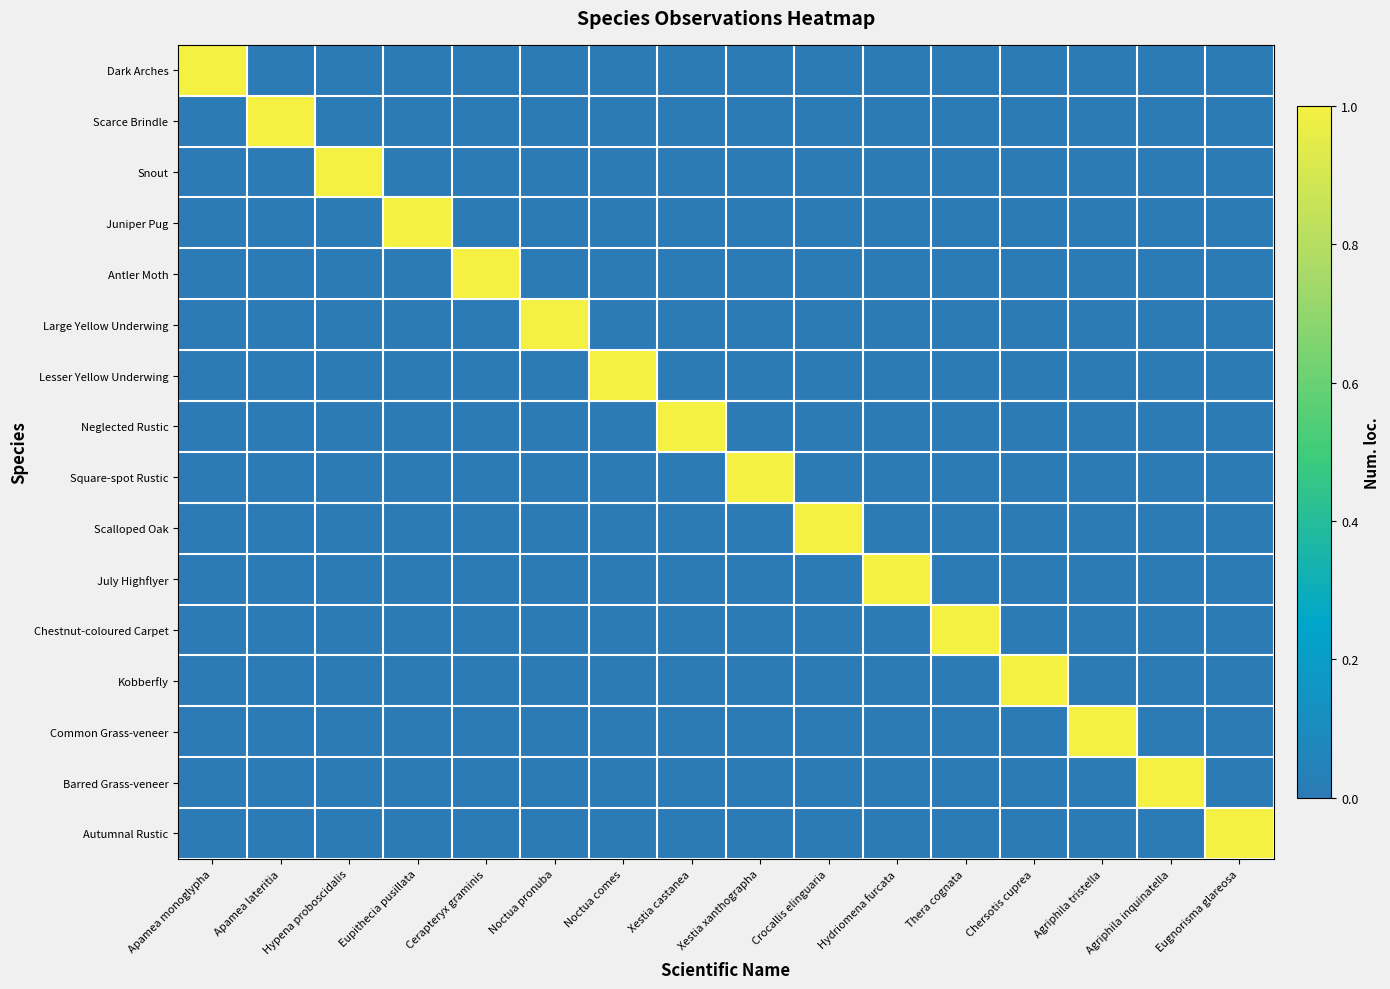

List the series in order of their peak value, highest first.

Dark Arches, Scarce Brindle, Snout, Juniper Pug, Antler Moth, Large Yellow Underwing, Lesser Yellow Underwing, Neglected Rustic, Square-spot Rustic, Scalloped Oak, July Highflyer, Chestnut-coloured Carpet, Kobberfly, Common Grass-veneer, Barred Grass-veneer, Autumnal Rustic